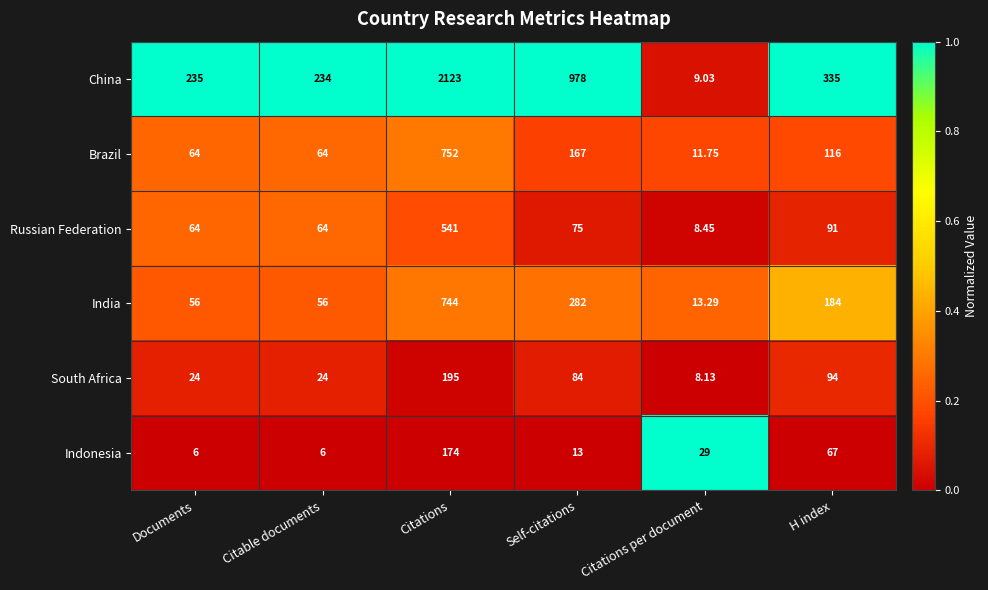

At which label does South Africa reach its peak?

Citations